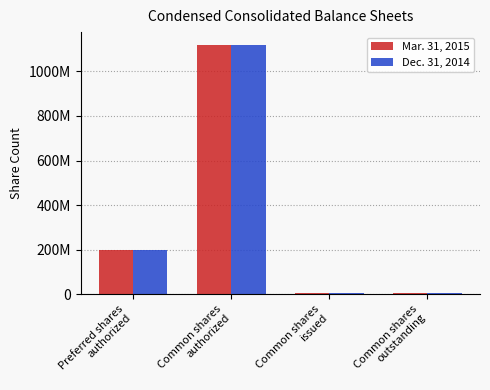

What is the maximum value for Mar. 31, 2015?

1120000000